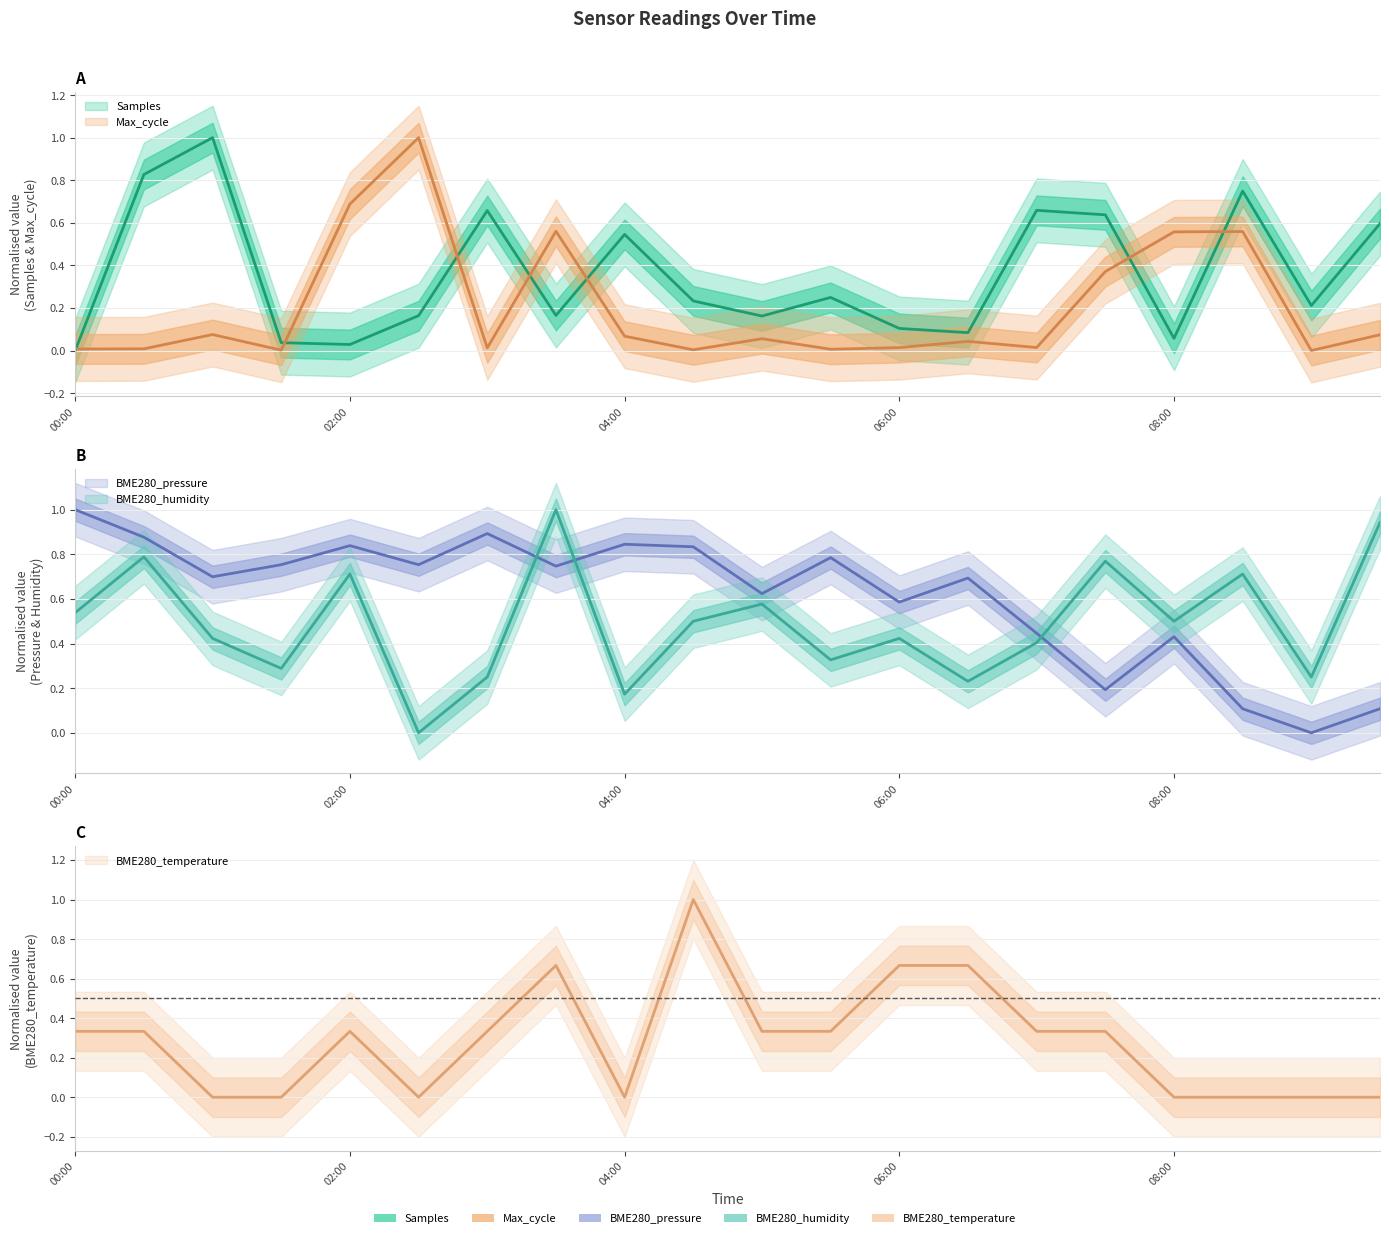

How many positive values does the BME280_temperature series have?

12